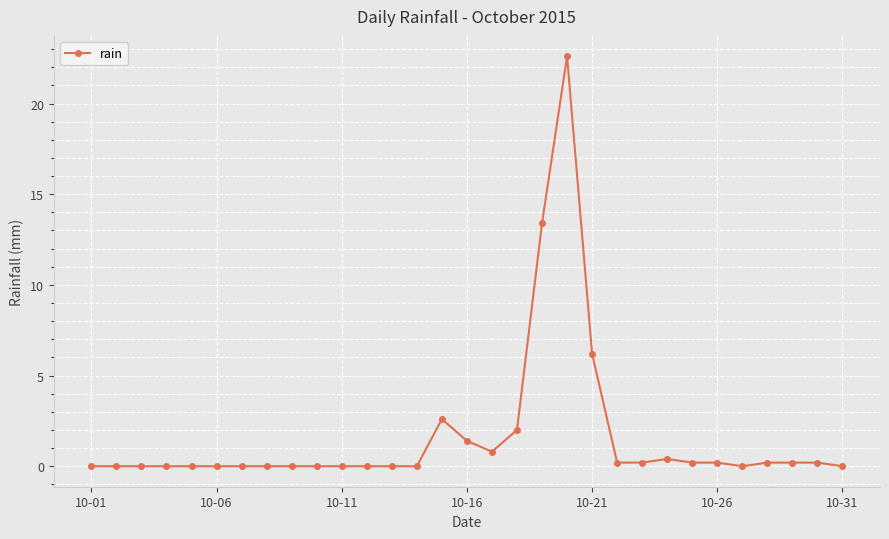

True or false: there are more than 0 points higher than both neighbors.

True